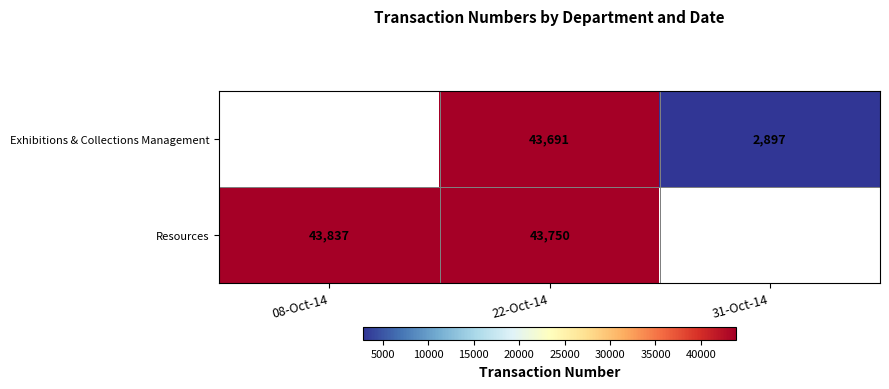

The Exhibitions & Collections Management series shows 24260 at 22-Oct-14. True or false?

False